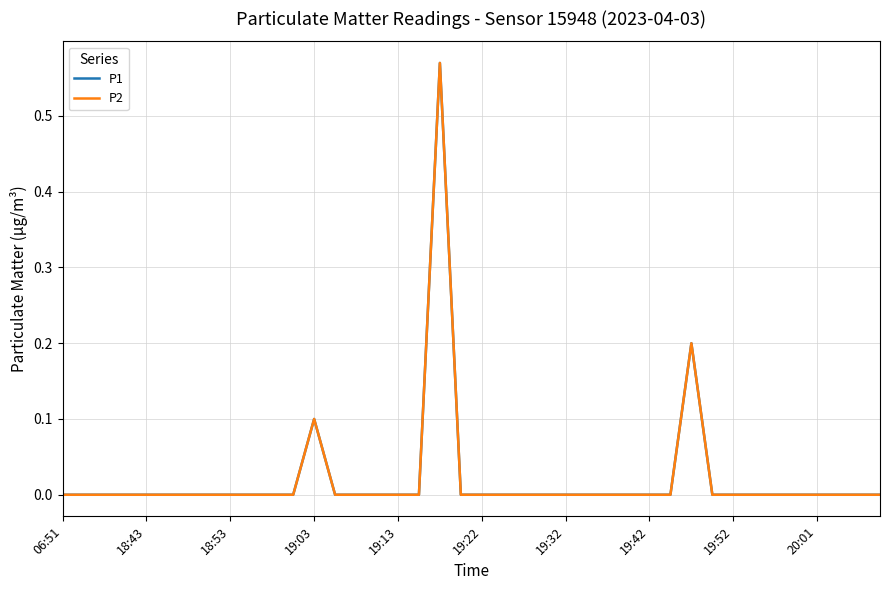

True or false: P1 and P2 cross at least once.

False